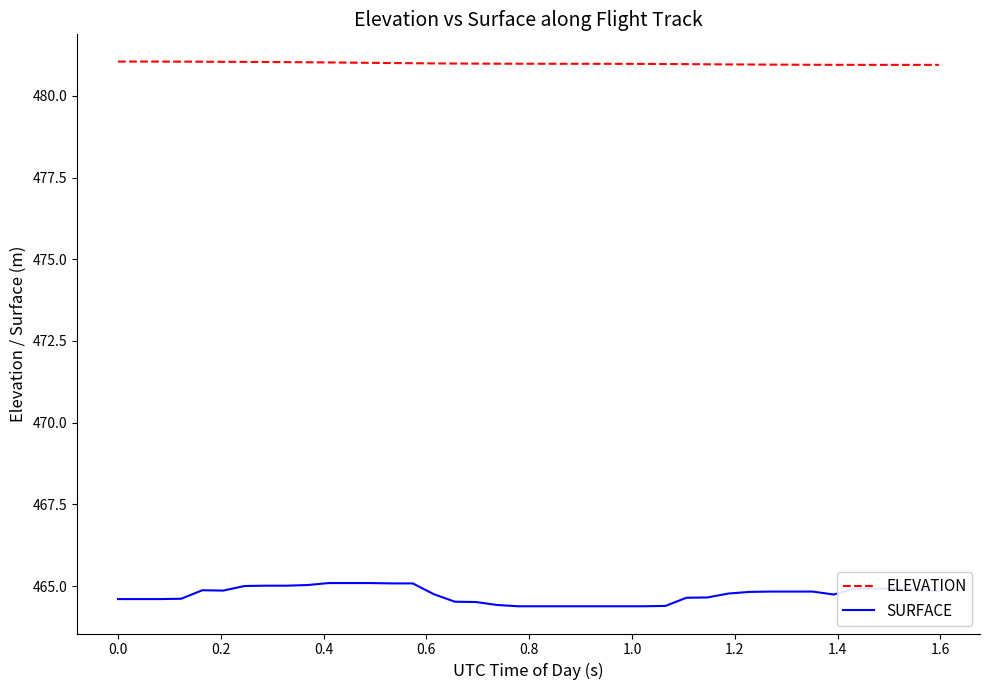

What is the difference between the maximum and second lowest values in the SURFACE series?

0.7